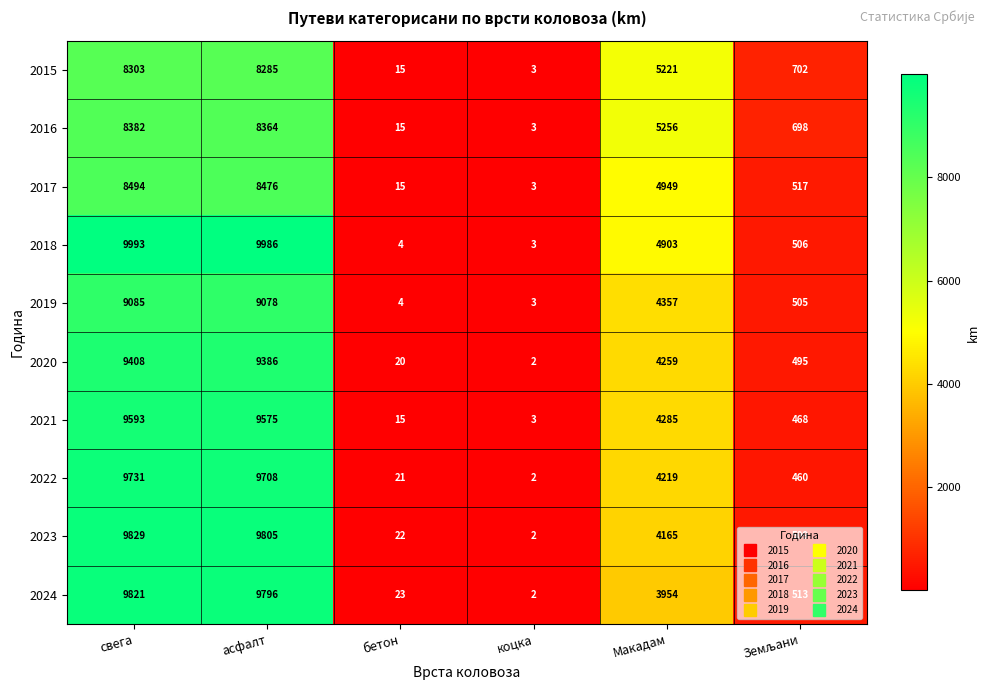

What is the average value of the 2019 series?

3839